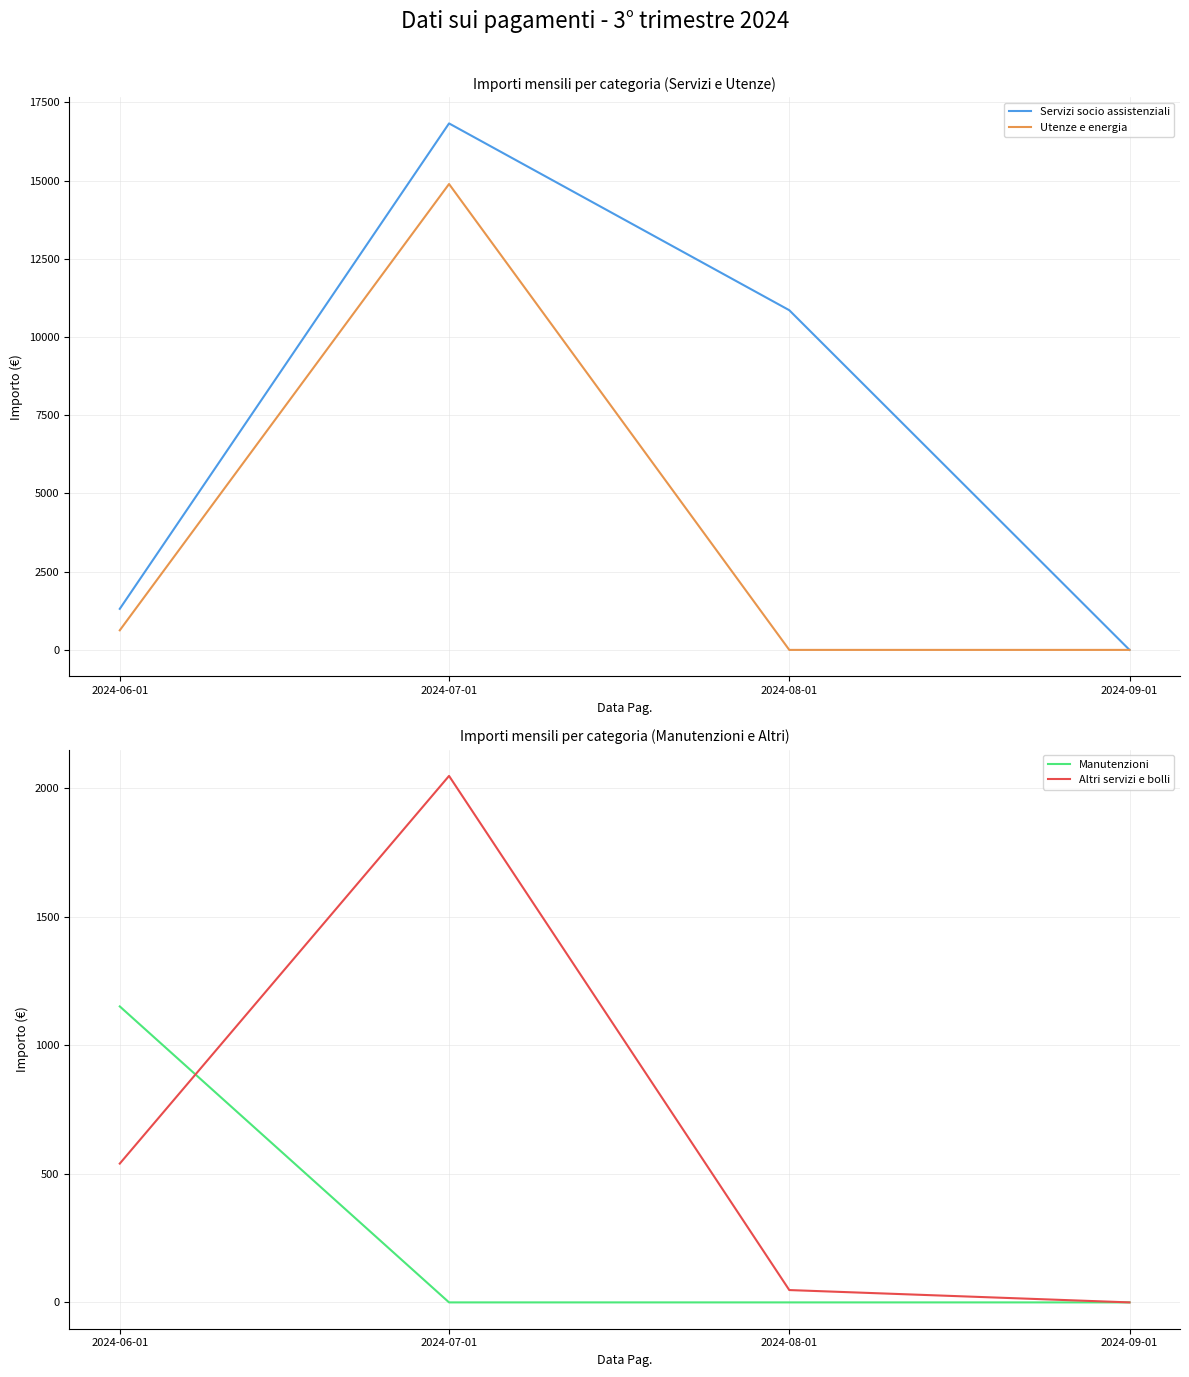

Between 2024-07-01 and 2024-08-01, which series saw the biggest shift?

Utenze e energia